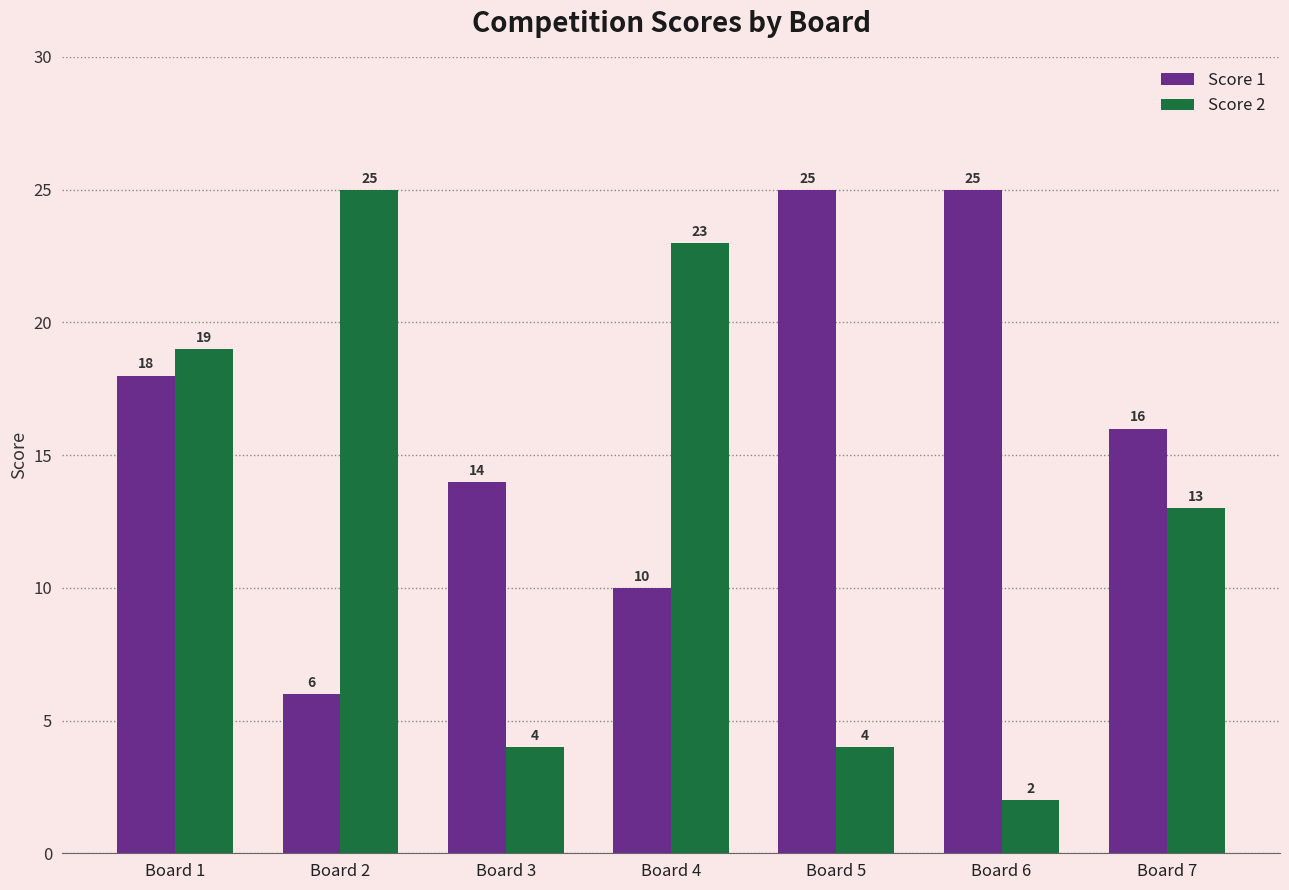

At which label does Score 1 first exceed 16?

Board 1